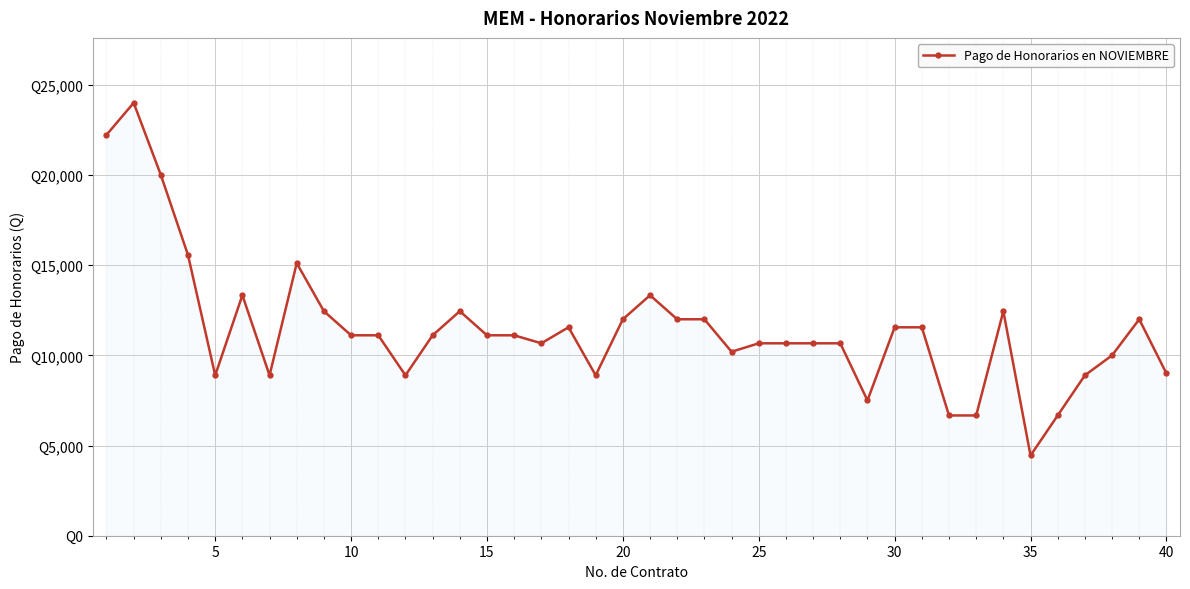

Does the chart have visible grid lines?

Yes